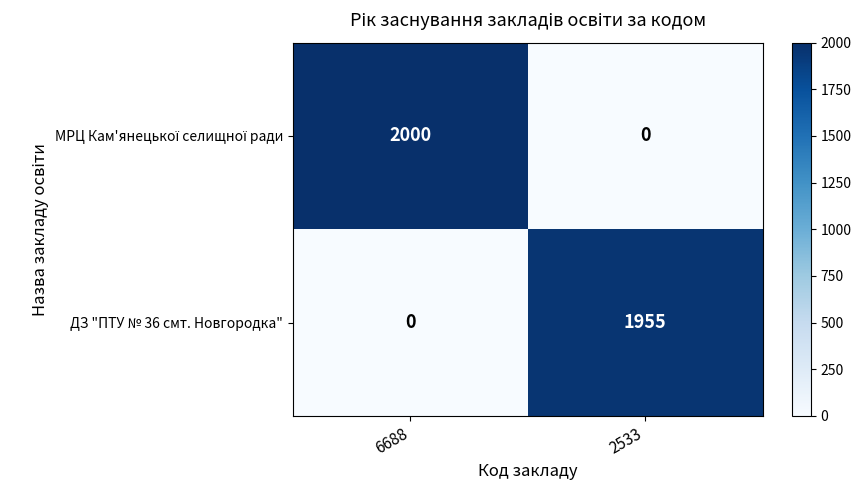

What is the difference between the maximum and minimum values in the ДЗ "ПТУ № 36 смт. Новгородка" series?

1955